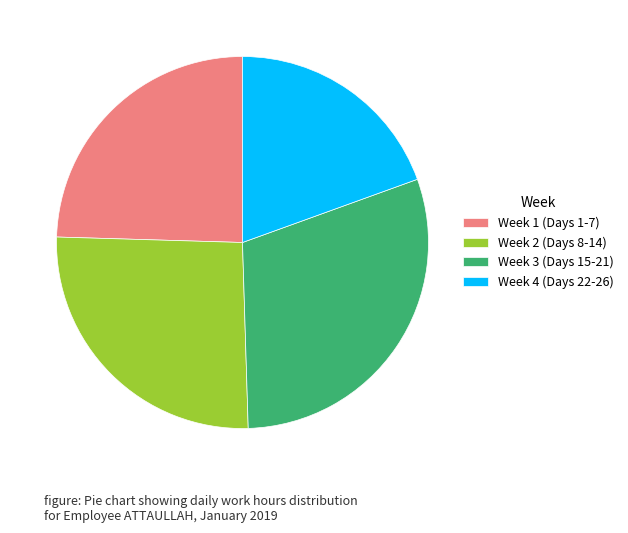

Is it true that Week 4 (Days 22-26) is 19% of the pie?

True